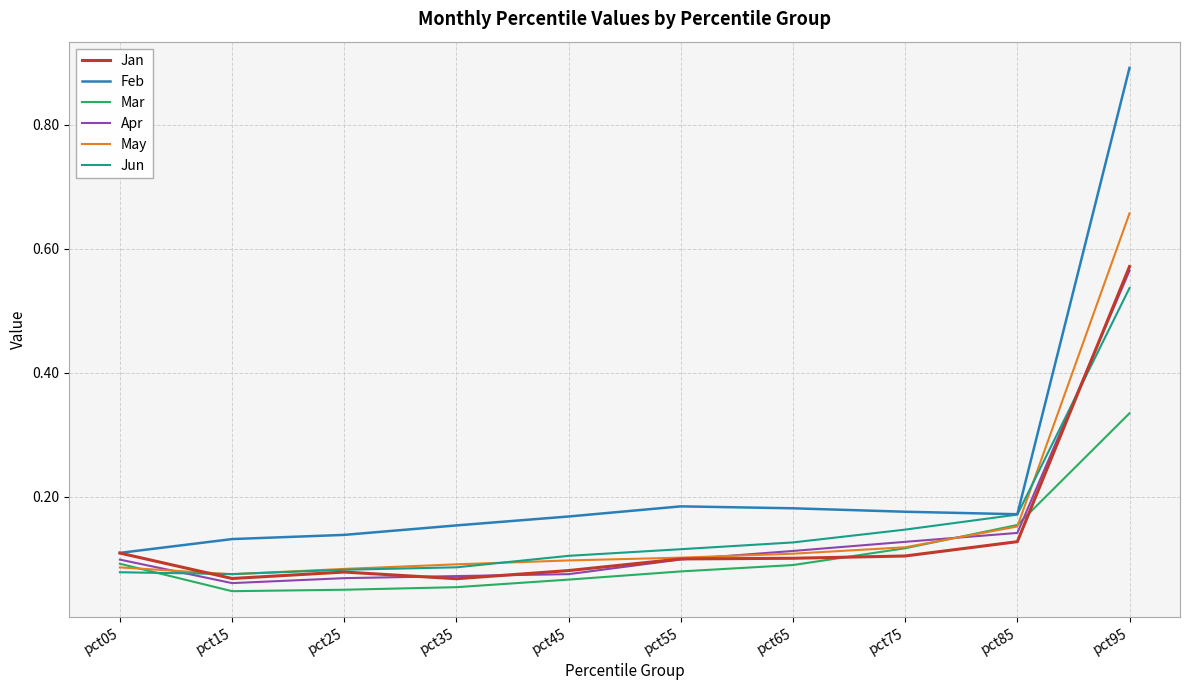

True or false: Jan has a value of 0.0 at pct55.

False